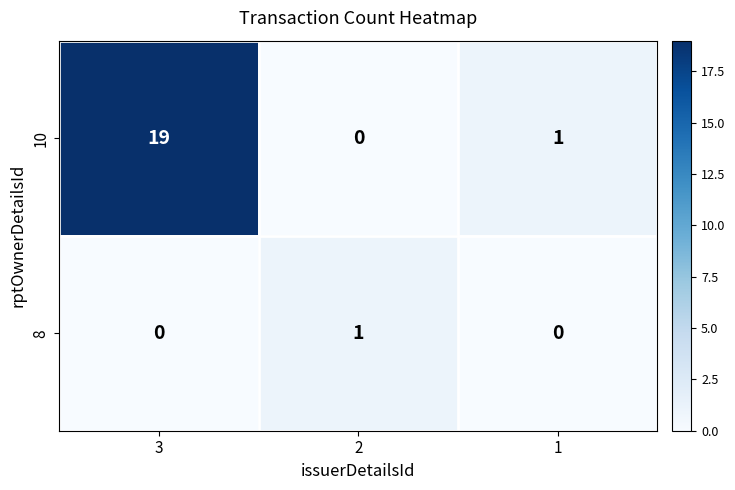

Which series has the largest range (max minus min)?

10